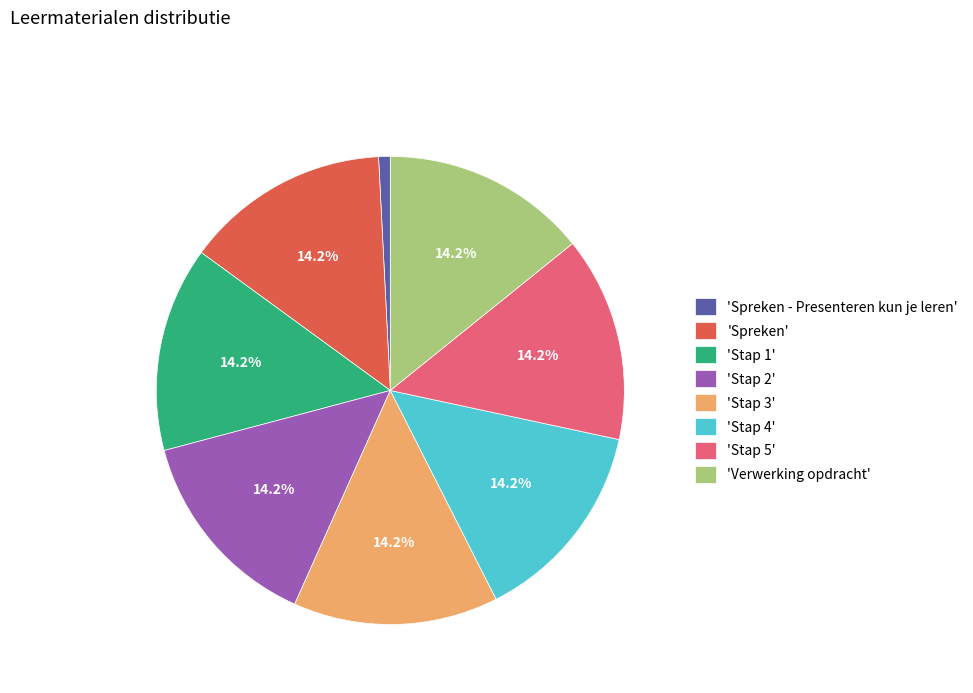

Does any single category account for the majority?

No